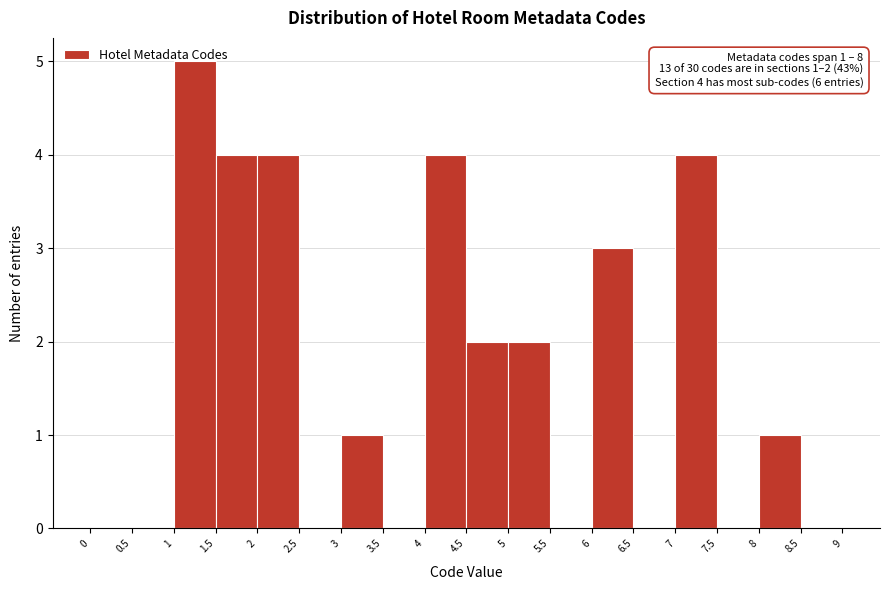

Which range on the x-axis has the tallest bar?

1 to 1.5